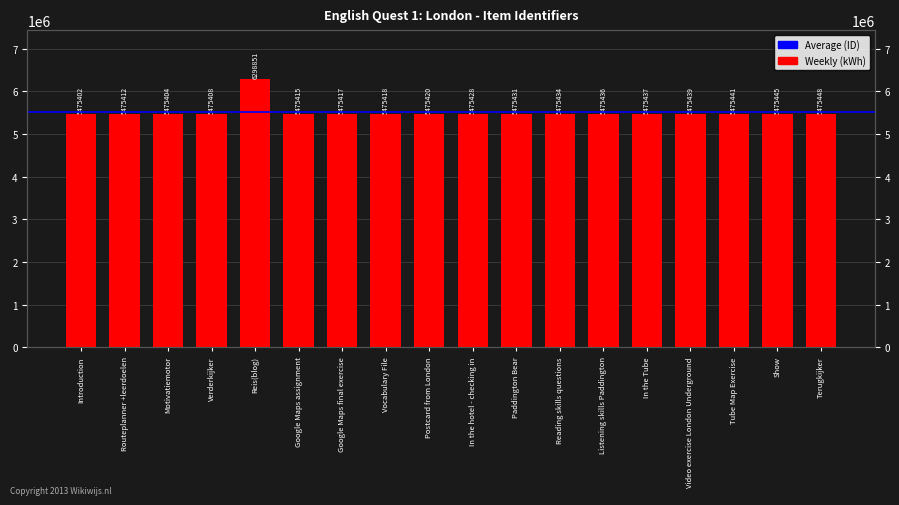

What is the label of the 1st bar from the left?

Introduction